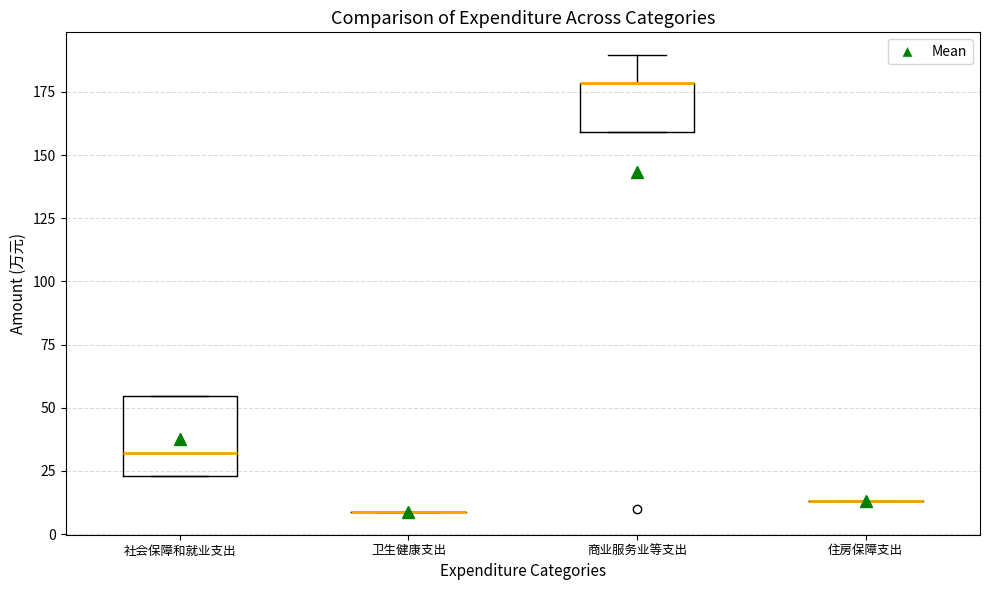

Which box is the tallest, from its lower edge to its upper edge?

社会保障和就业支出